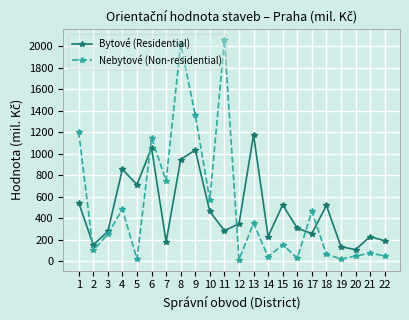

Which series has the widest spread of values?

Nebytové (Non-residential)